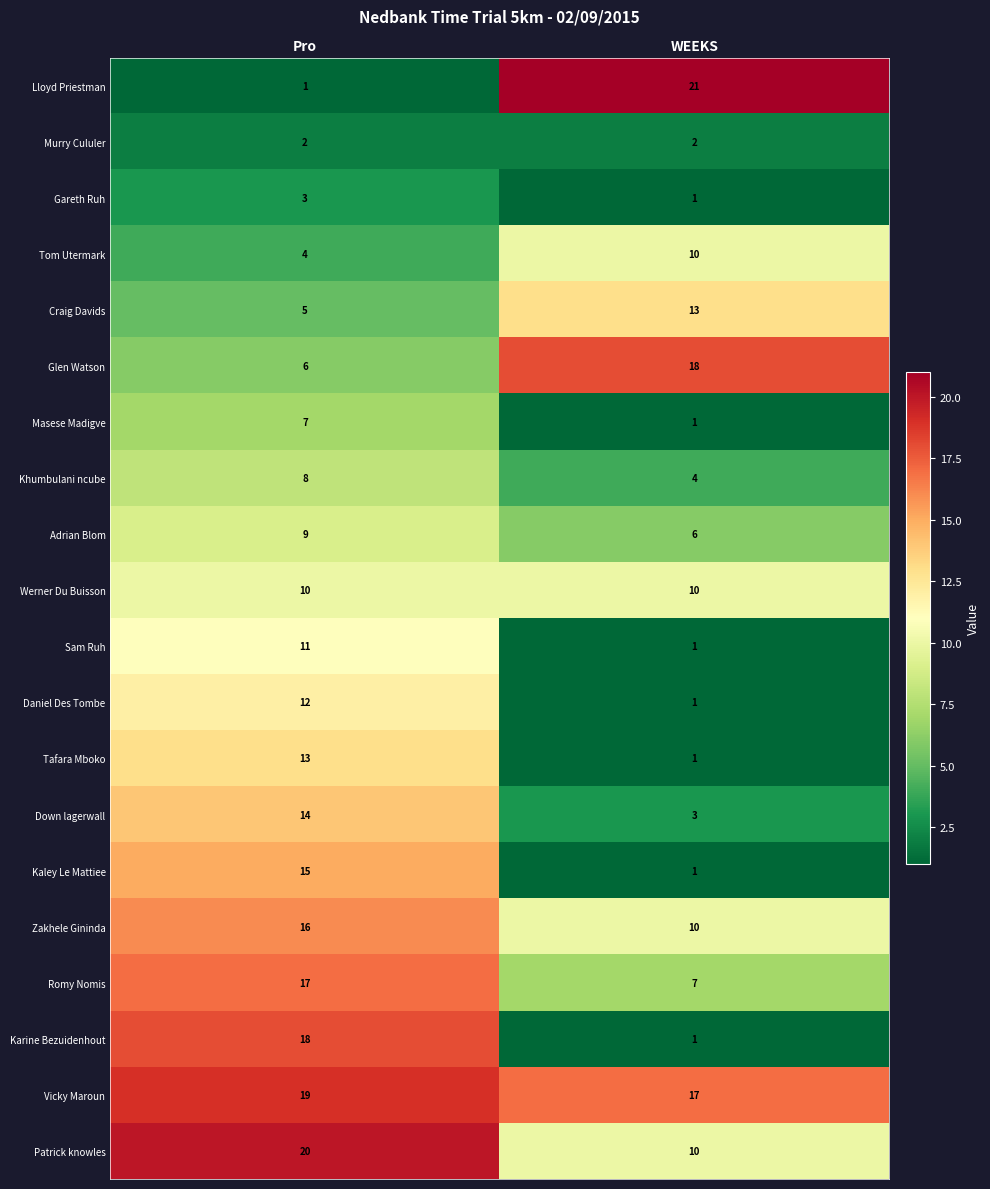

Where is Craig Davids nearest to the value 9?

Pro